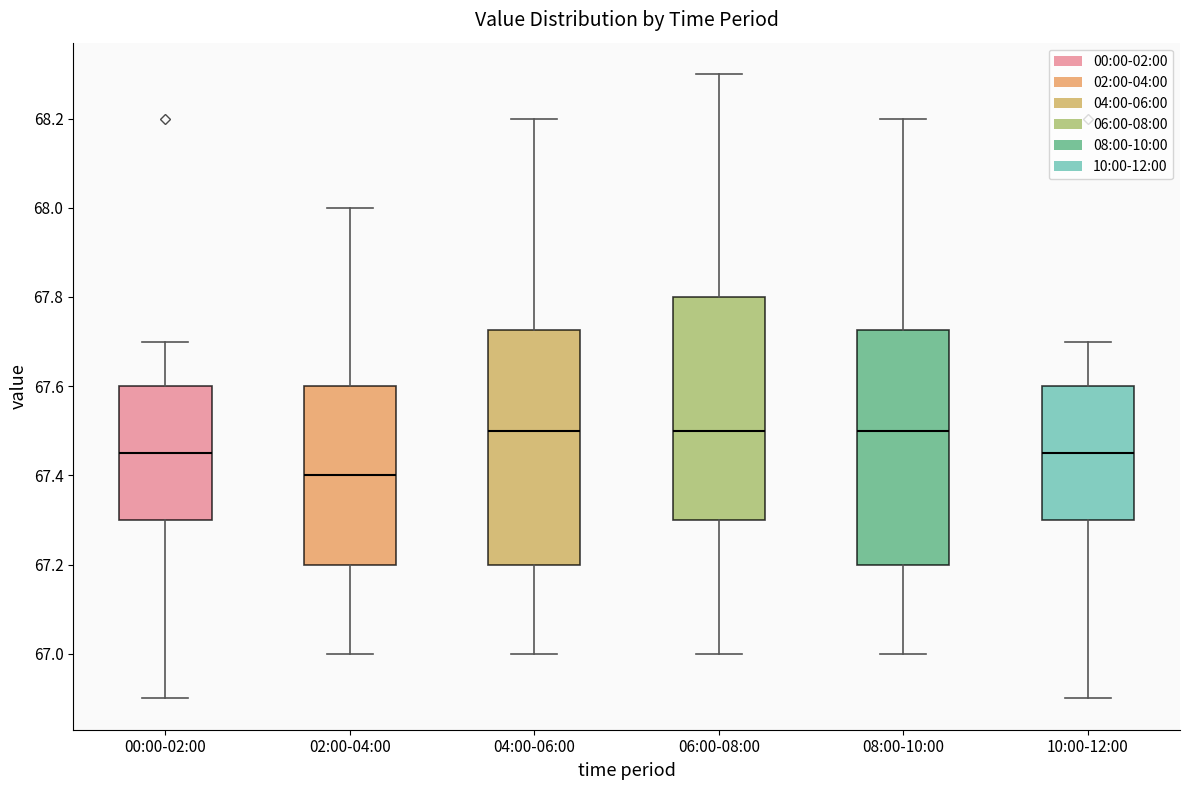

Where is the lower edge of the box for 08:00-10:00 on the y-axis? The values are not printed on the chart, so give them approximately, as read against the axis.

67.20